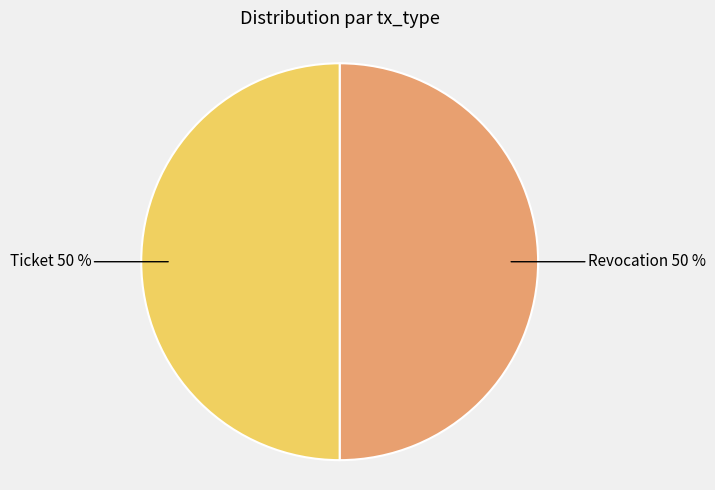

To the nearest percent, what is the average slice percentage?

50%